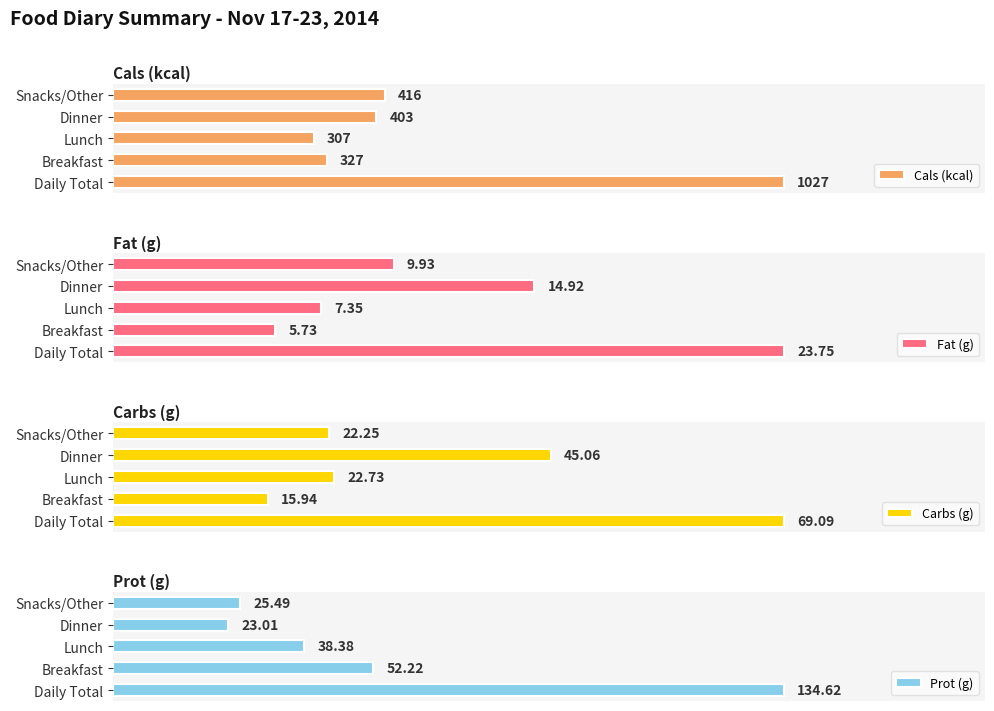

What is the value of the Cals (kcal) bar at the 5th from the left?

416.0